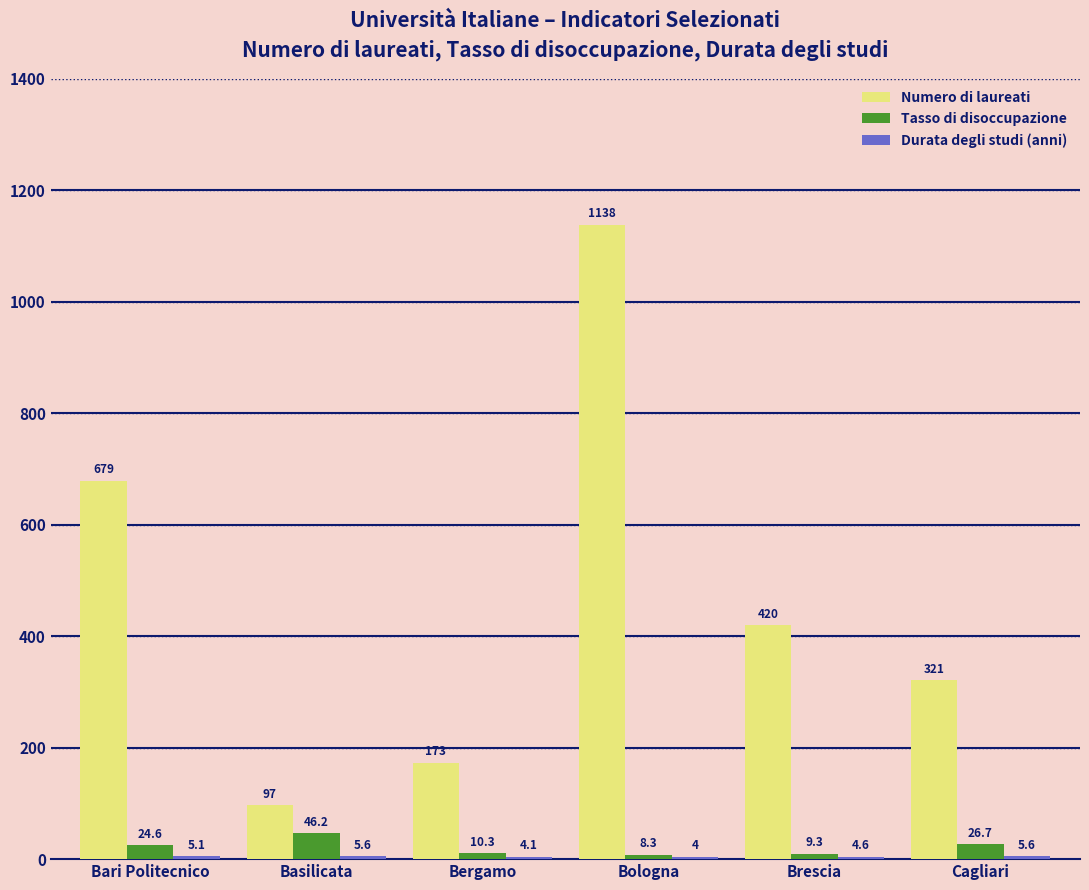

Is it true that Numero di laureati equals 455.0 at Bari Politecnico?

False